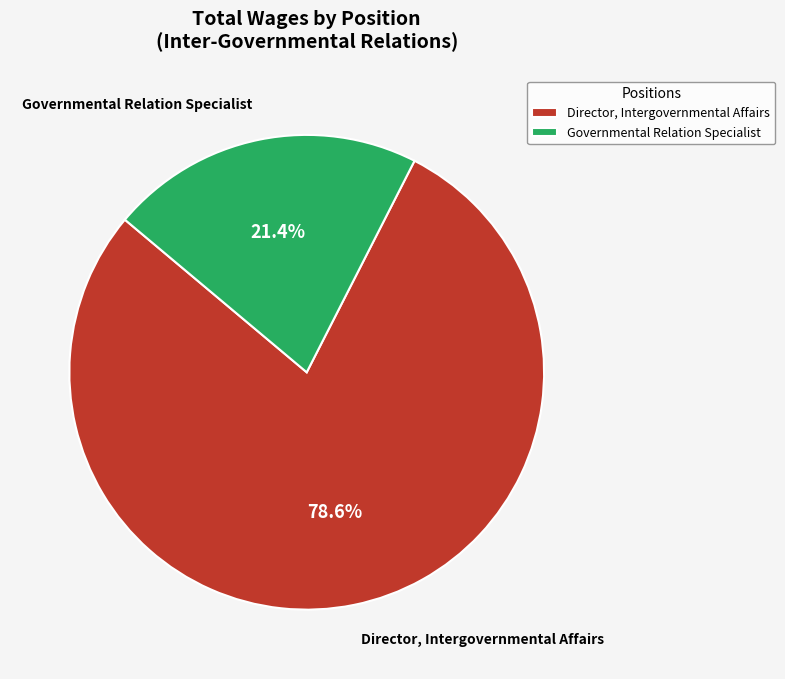

Which has a higher value, Governmental Relation Specialist or Director, Intergovernmental Affairs?

Director, Intergovernmental Affairs